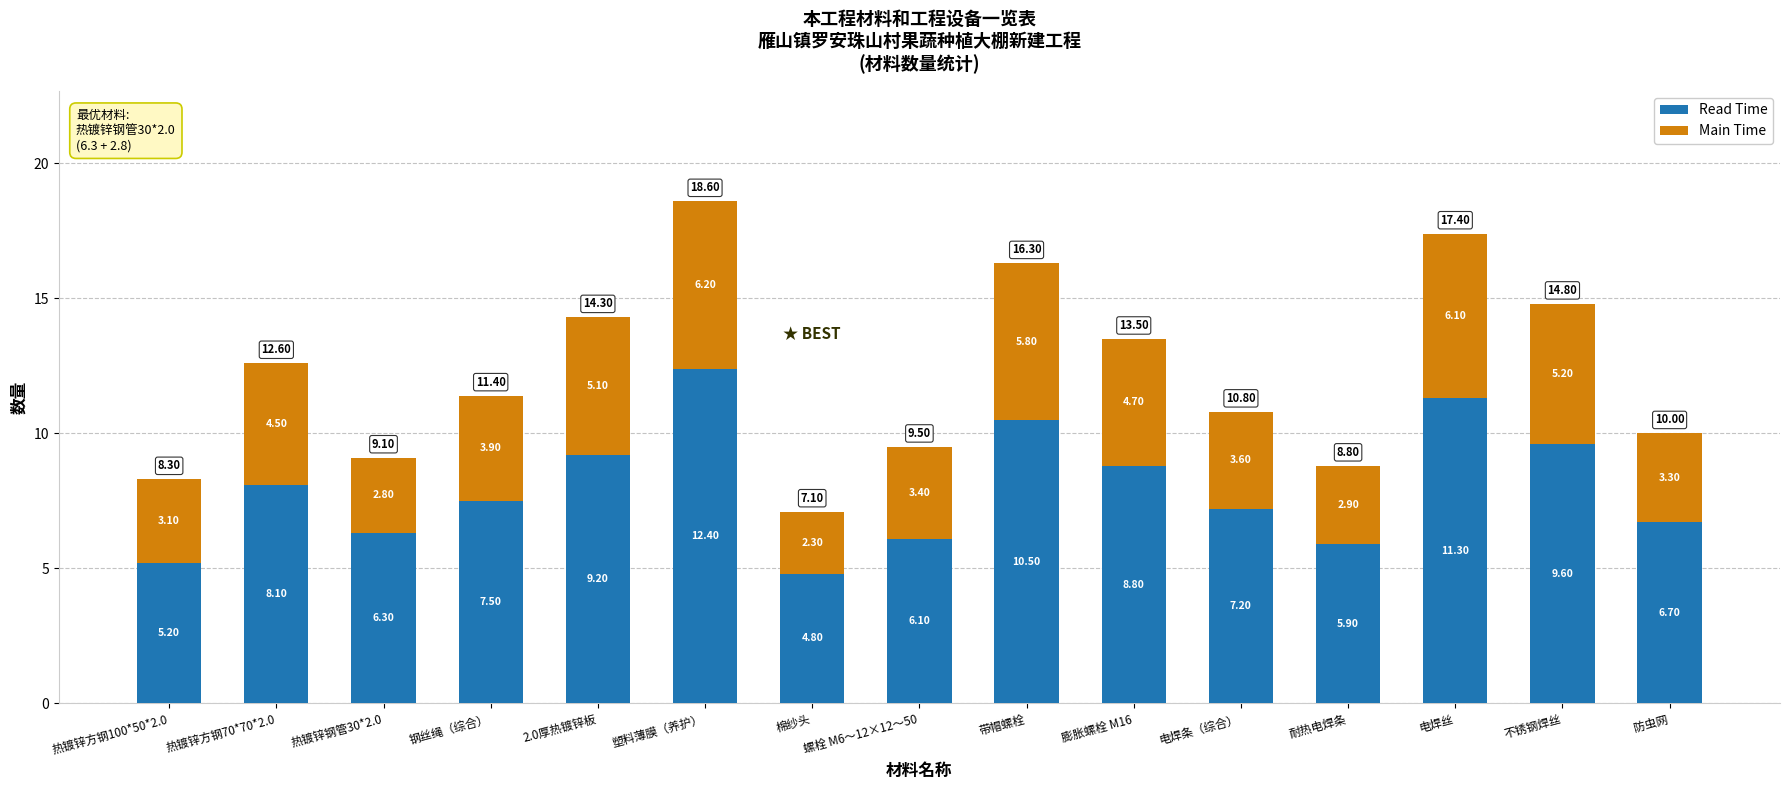

Which category has the lowest value in the Read Time series?

棉纱头